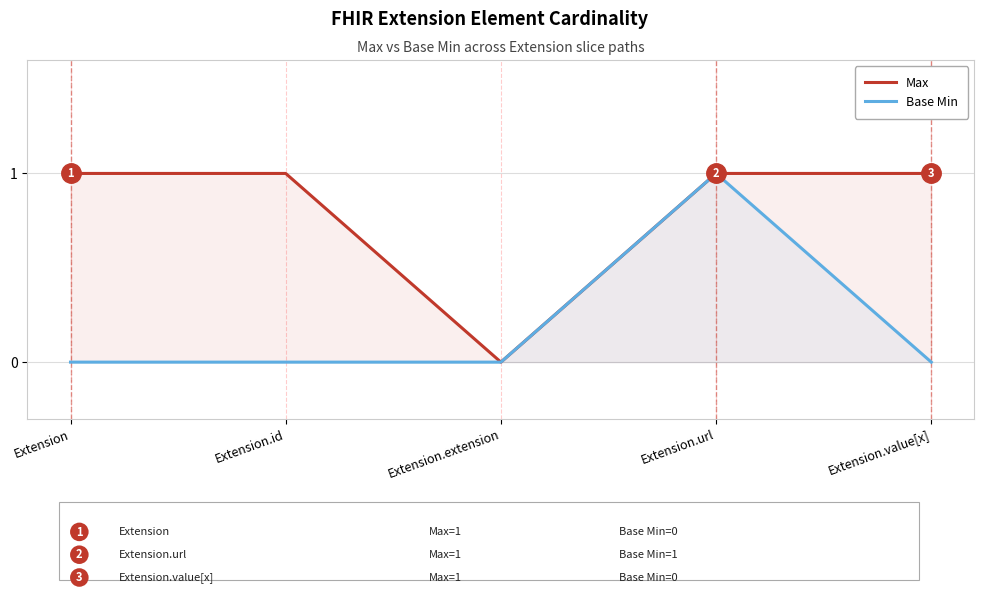

Between Extension and Extension.value[x], which series saw the biggest shift?

Max